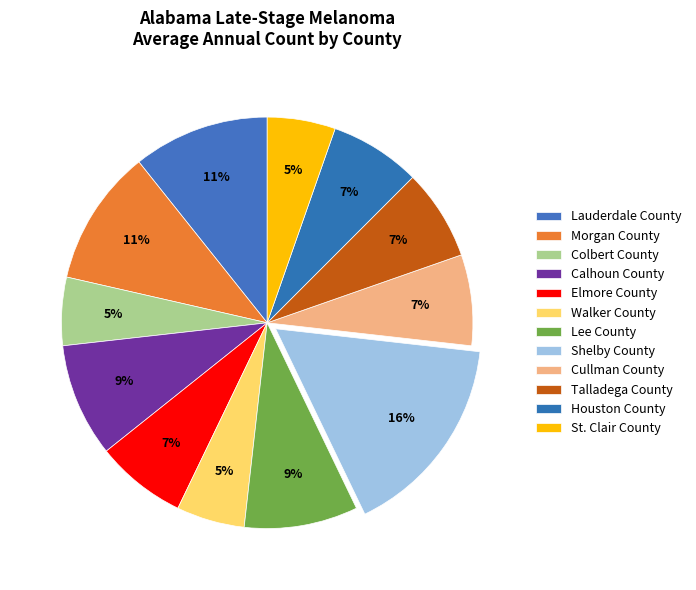

Count the number of slices in the pie.

12